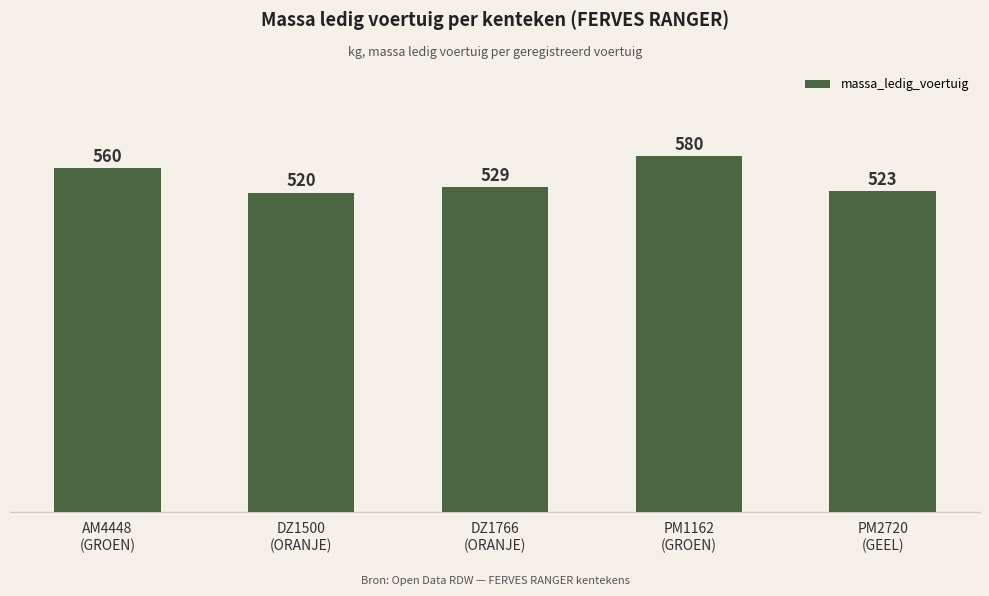

What is the label of the 2nd bar from the right?

PM1162
(GROEN)